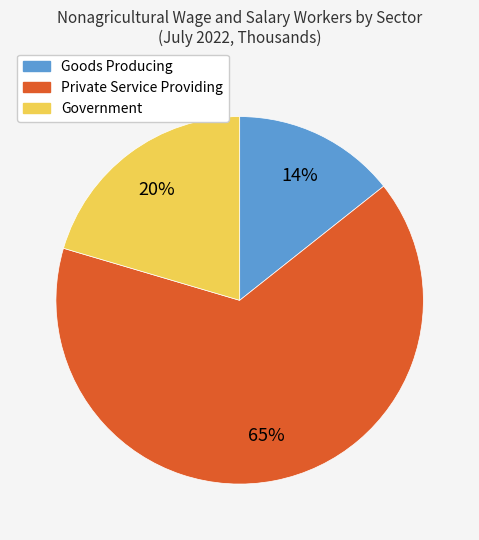

Is it true that Private Service Providing is 65% of the pie?

True